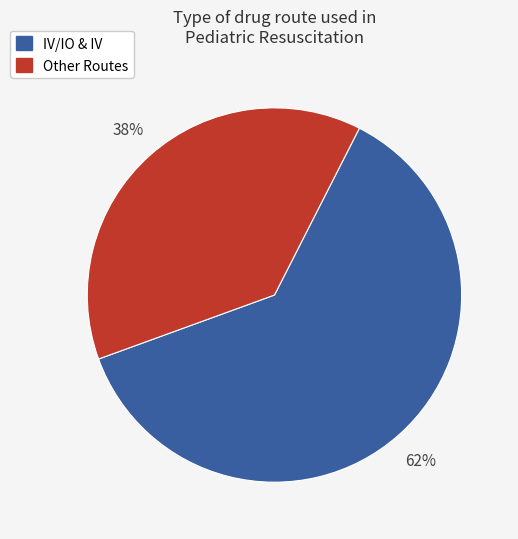

To the nearest percent, what is the difference between the largest and smallest slice percentages?

24%